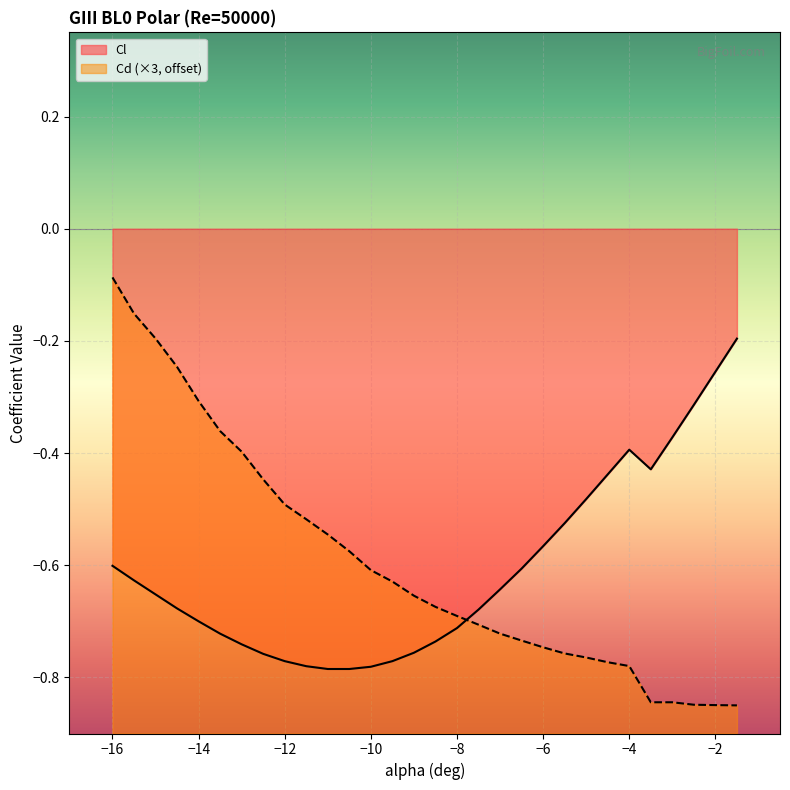

What is the label of the 25th point from the left?

-4